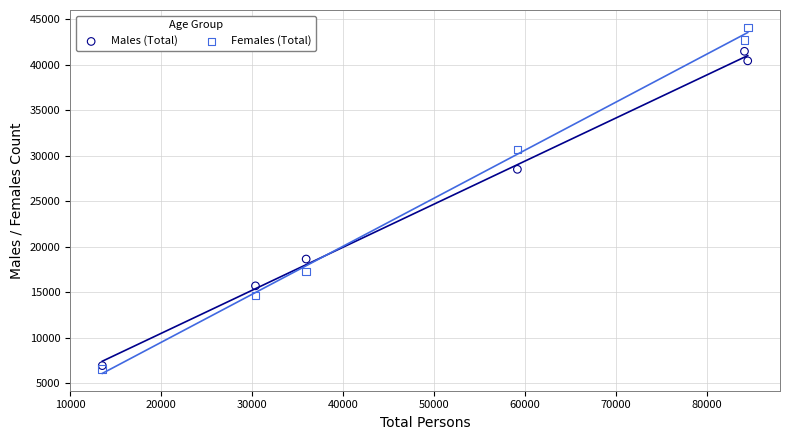

In the Females (Total) series, what Y value is closest to 25341?

30679